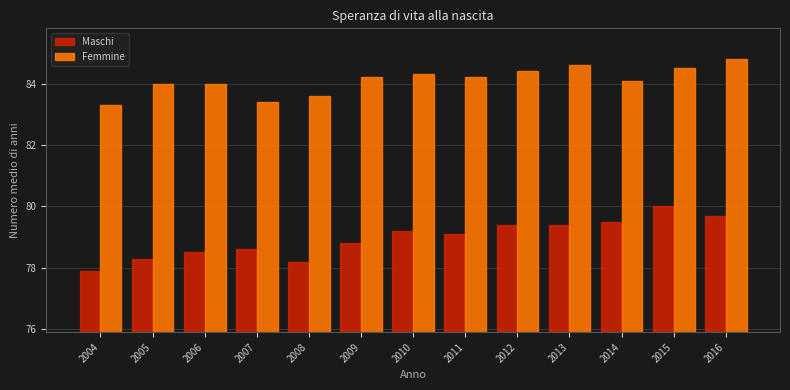

Reading left to right, what are all the values shown in this chart?

Maschi: 2004=77.9	2005=78.3	2006=78.5	2007=78.6	2008=78.2	2009=78.8	2010=79.2	2011=79.1	2012=79.4	2013=79.4	2014=79.5	2015=80.0	2016=79.7
Femmine: 2004=83.3	2005=84.0	2006=84.0	2007=83.4	2008=83.6	2009=84.2	2010=84.3	2011=84.2	2012=84.4	2013=84.6	2014=84.1	2015=84.5	2016=84.8